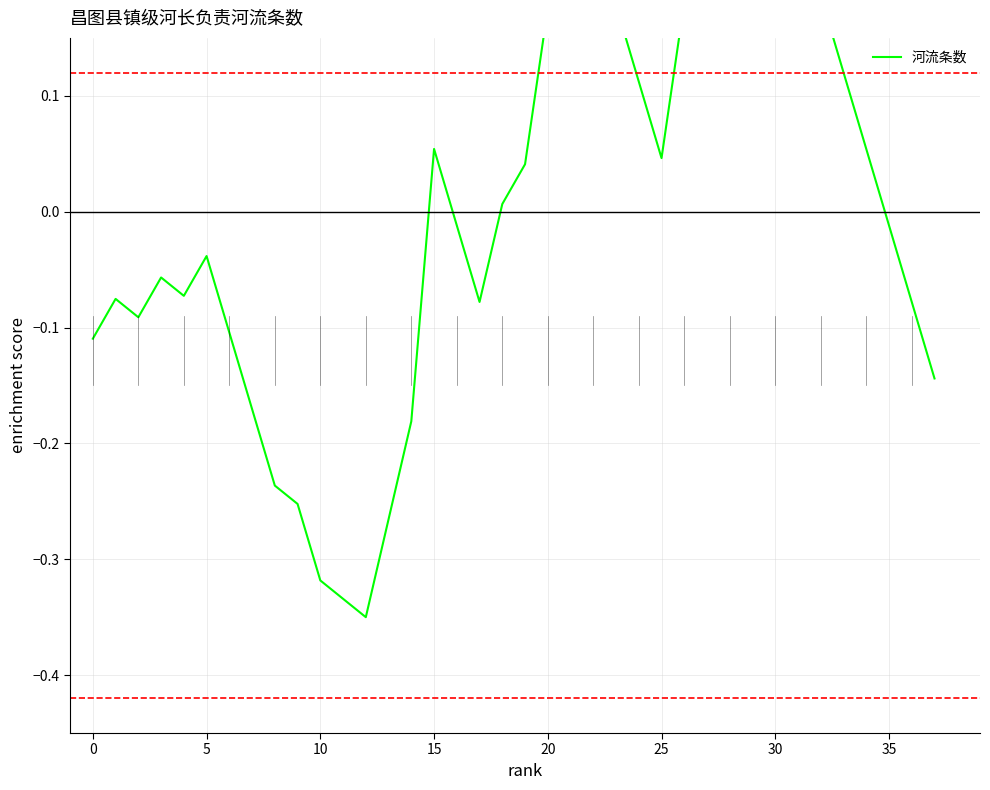

Reading left to right, transcribe all the data shown in this chart.

-0.1	-0.1	-0.1	-0.1	-0.1	-0.0	-0.1	-0.2	-0.2	-0.3	-0.3	-0.3	-0.3	-0.3	-0.2	0.1	-0.0	-0.1	0.0	0.0	0.2	0.2	0.2	0.2	0.1	0.0	0.2	0.3	0.3	0.3	0.3	0.3	0.2	0.1	0.1	-0.0	-0.1	-0.1